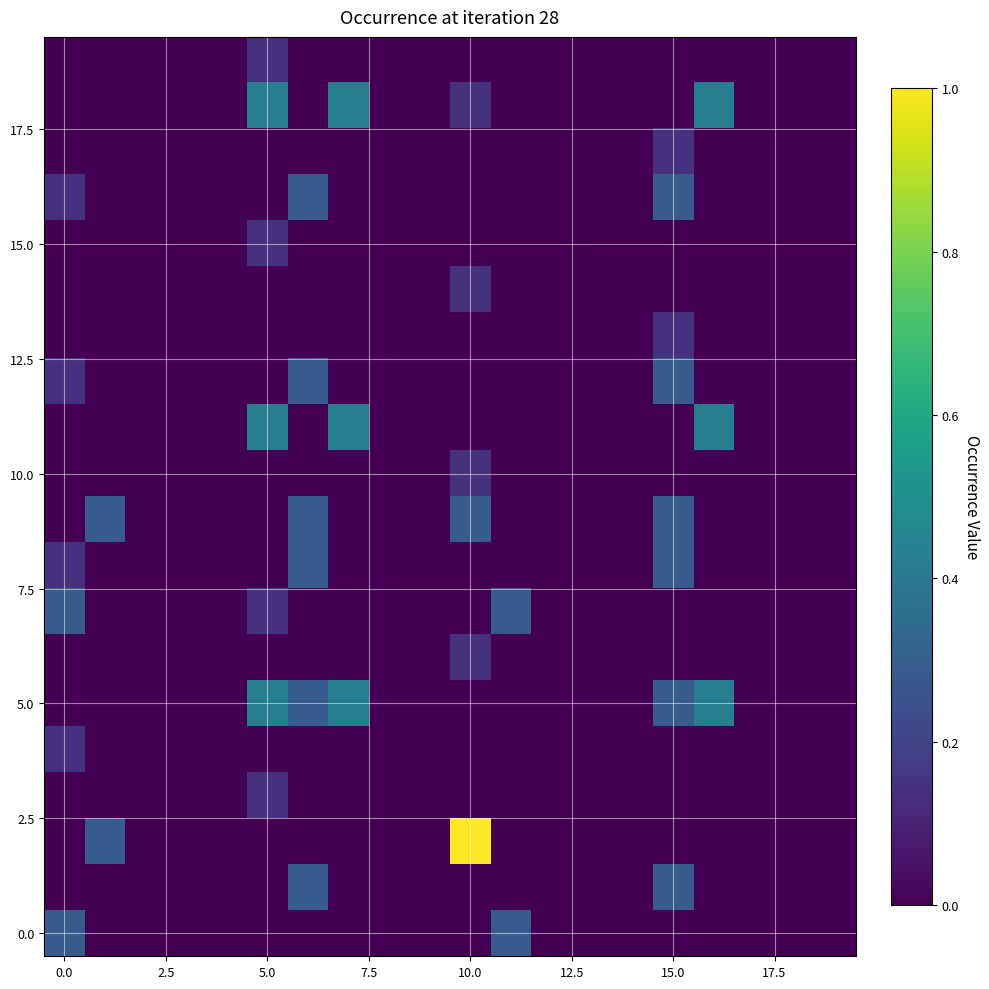

Which category has the highest value across all series?

10